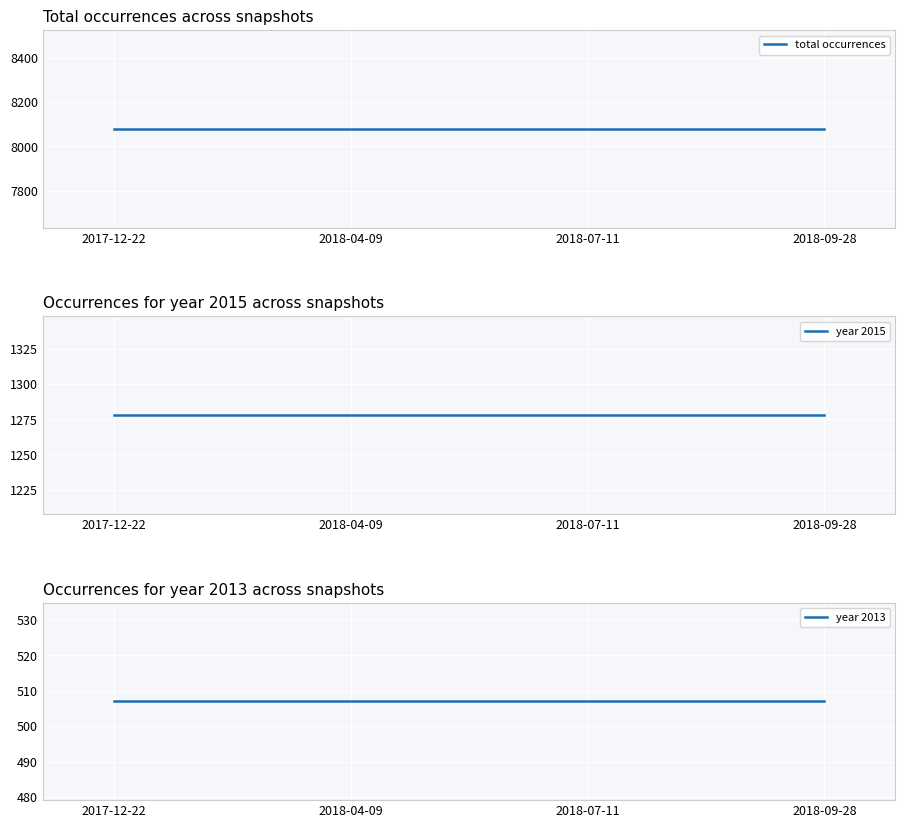

What is the total value across all series at 2017-12-22?

9864